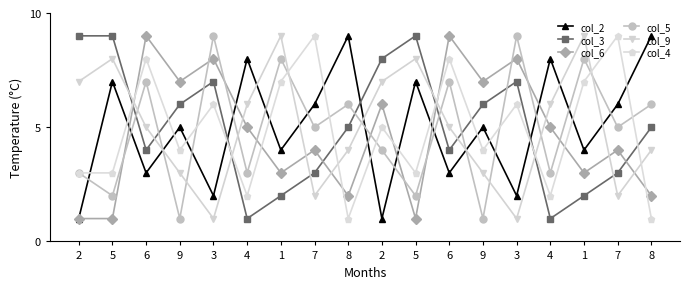

How many series are shown in this chart?

6